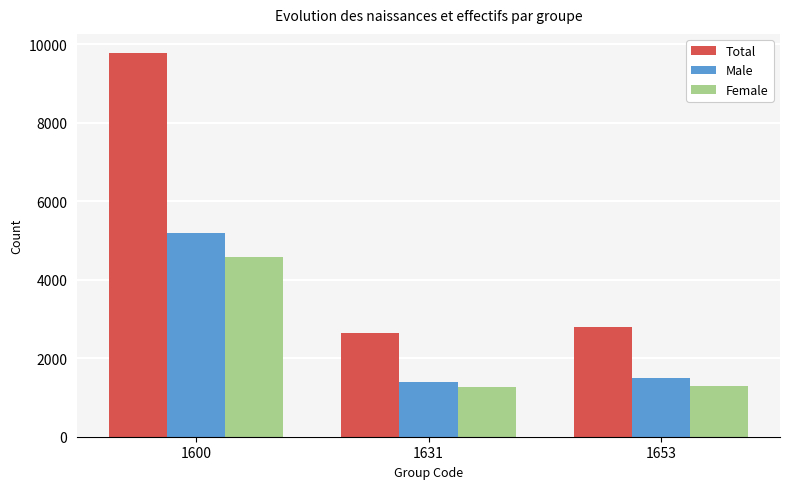

What is the smallest value displayed?

1257